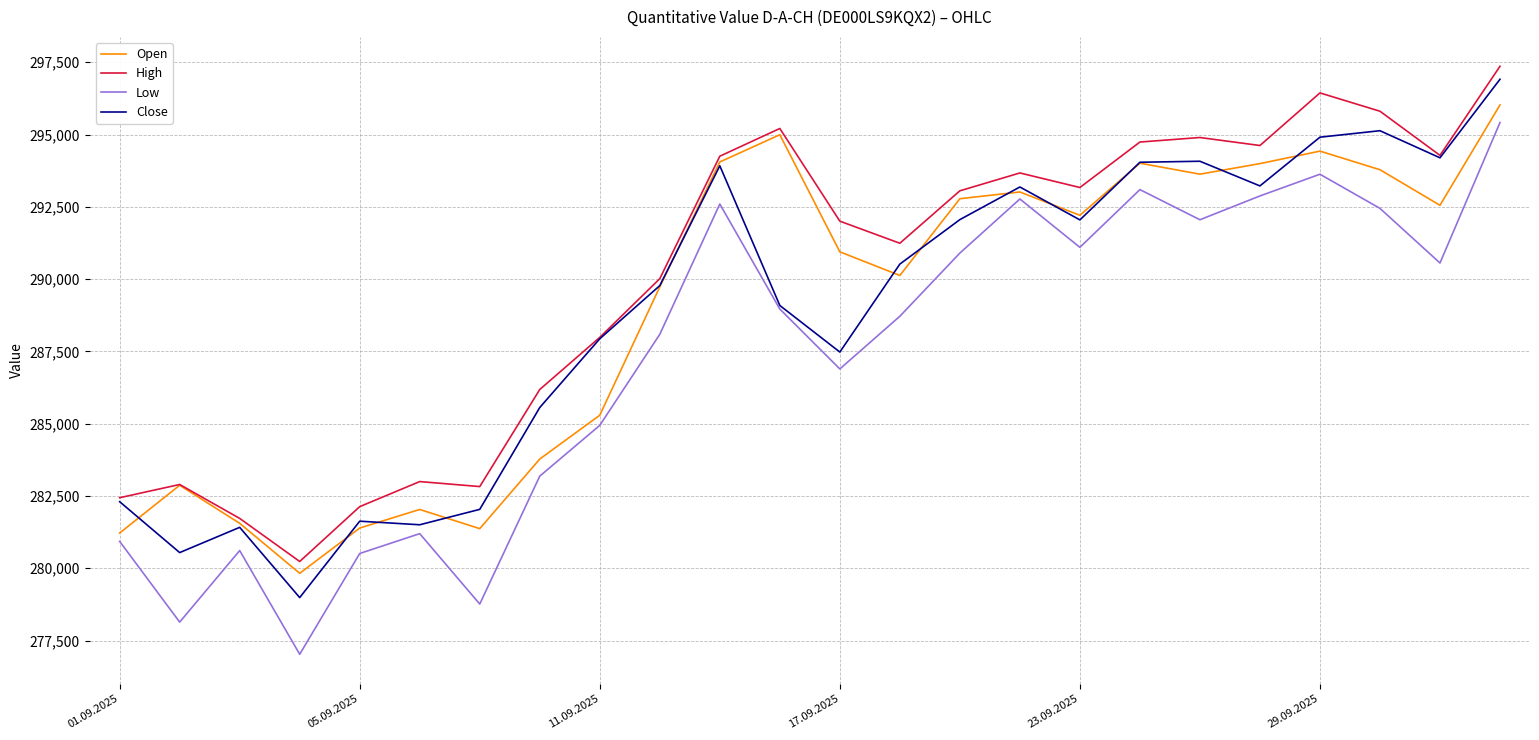

Which series has the widest spread of values?

Low